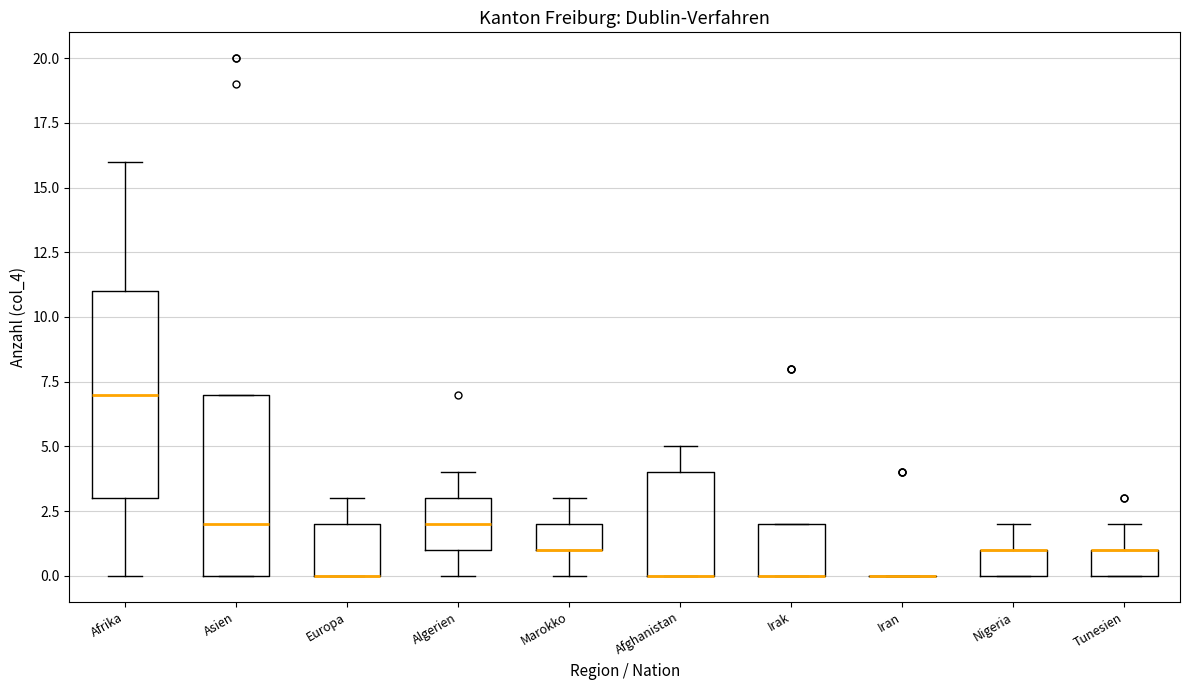

Reading left to right, transcribe this box plot: for each box, give where its median line is, the range the box spans, and where its two whiskers end, as read against the y-axis. The values are not printed on the chart, so give them approximately, as read against the axis.

Afrika: median 7, box 3 to 11, whiskers 0 to 16
Asien: median 2, box 0 to 7, whiskers 0 to 7
Europa: median 0 (drawn on the box's lower edge), box 0 to 2, whiskers 0 to 3
Algerien: median 2, box 1 to 3, whiskers 0 to 4
Marokko: median 1 (drawn on the box's lower edge), box 1 to 2, whiskers 0 to 3
Afghanistan: median 0 (drawn on the box's lower edge), box 0 to 4, whiskers 0 to 5
Irak: median 0 (drawn on the box's lower edge), box 0 to 2, whiskers 0 to 2
Iran: box collapsed to a line at 0, whiskers 0 to 0
Nigeria: median 1 (drawn on the box's upper edge), box 0 to 1, whiskers 0 to 2
Tunesien: median 1 (drawn on the box's upper edge), box 0 to 1, whiskers 0 to 2